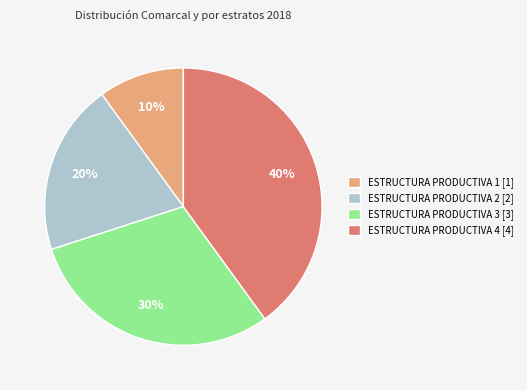

How many segments does this pie chart have?

4